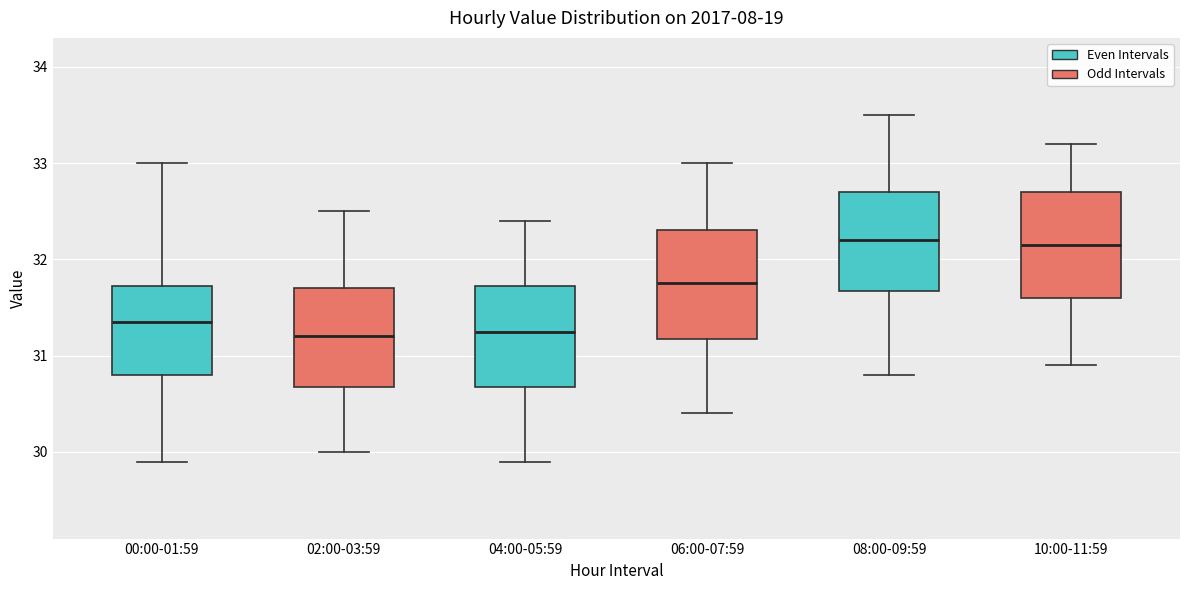

Reading left to right, transcribe this box plot: for each box, give where its median line is, the range the box spans, and where its two whiskers end, as read against the y-axis. The values are not printed on the chart, so give them approximately, as read against the axis.

00:00-01:59: median 31.4, box 30.8 to 31.7, whiskers 29.9 to 33.0
02:00-03:59: median 31.2, box 30.7 to 31.7, whiskers 30.0 to 32.5
04:00-05:59: median 31.3, box 30.7 to 31.7, whiskers 29.9 to 32.4
06:00-07:59: median 31.8, box 31.2 to 32.3, whiskers 30.4 to 33.0
08:00-09:59: median 32.2, box 31.7 to 32.7, whiskers 30.8 to 33.5
10:00-11:59: median 32.2, box 31.6 to 32.7, whiskers 30.9 to 33.2